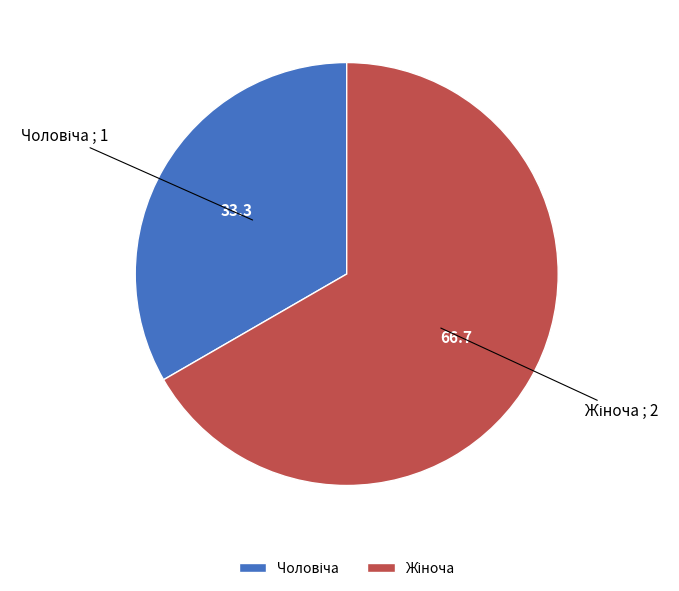

Count the number of slices in the pie.

2